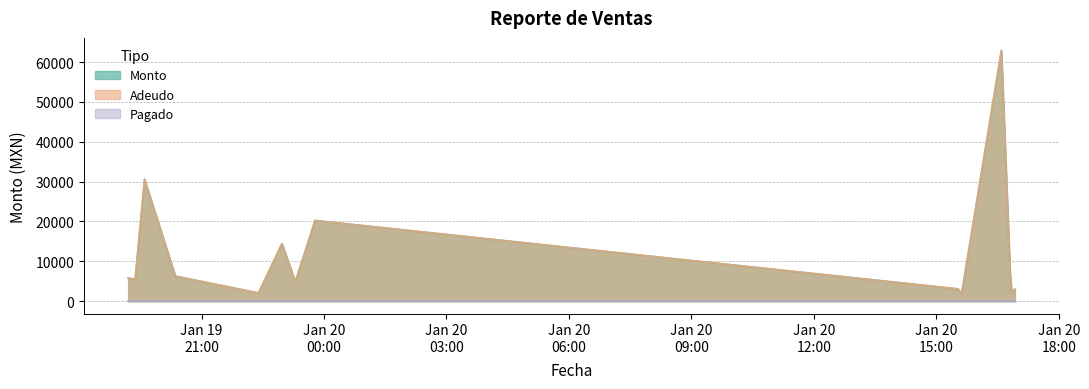

Is the value of Monto at 2022-01-19 20:21:26 greater than the value of Adeudo at 2022-01-19 20:21:26?

No